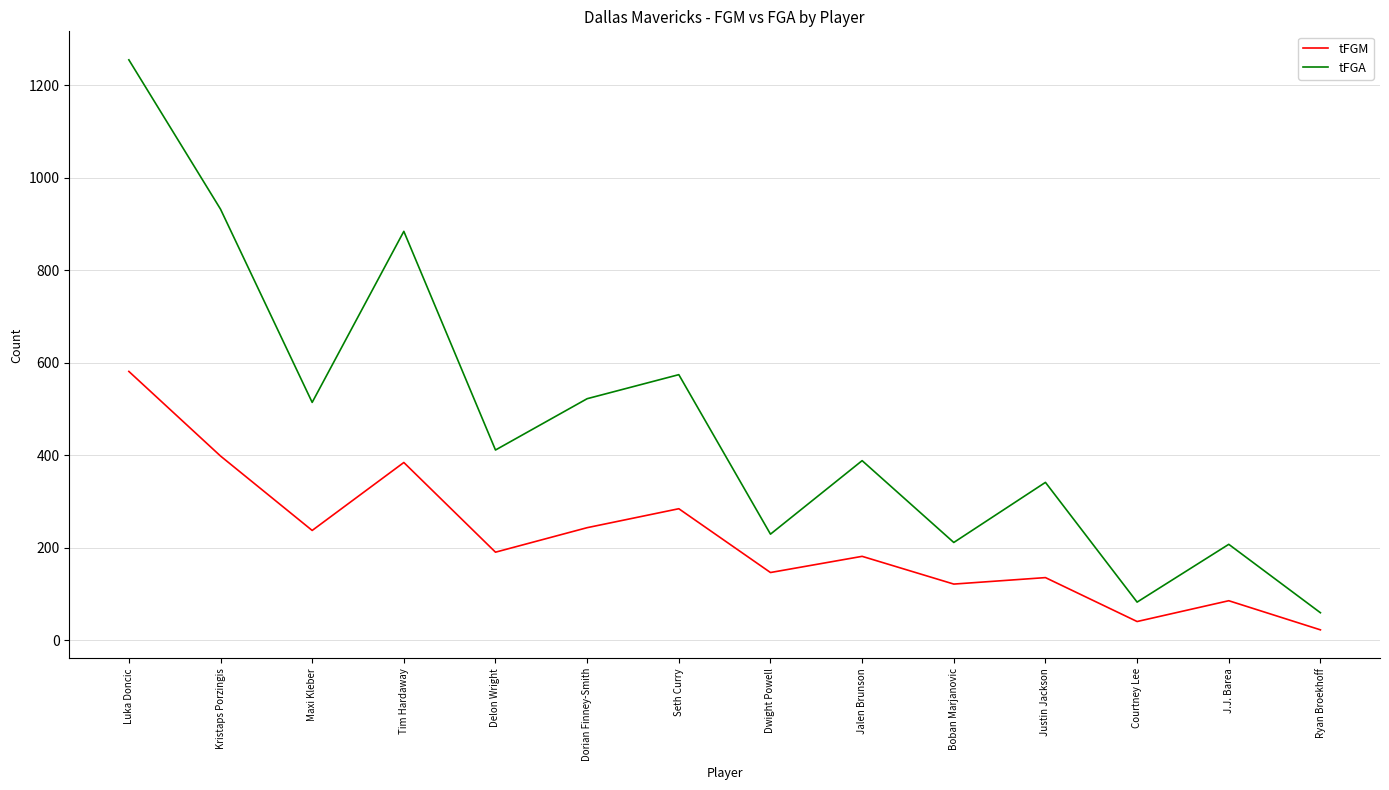

How many lines are shown in the chart?

2